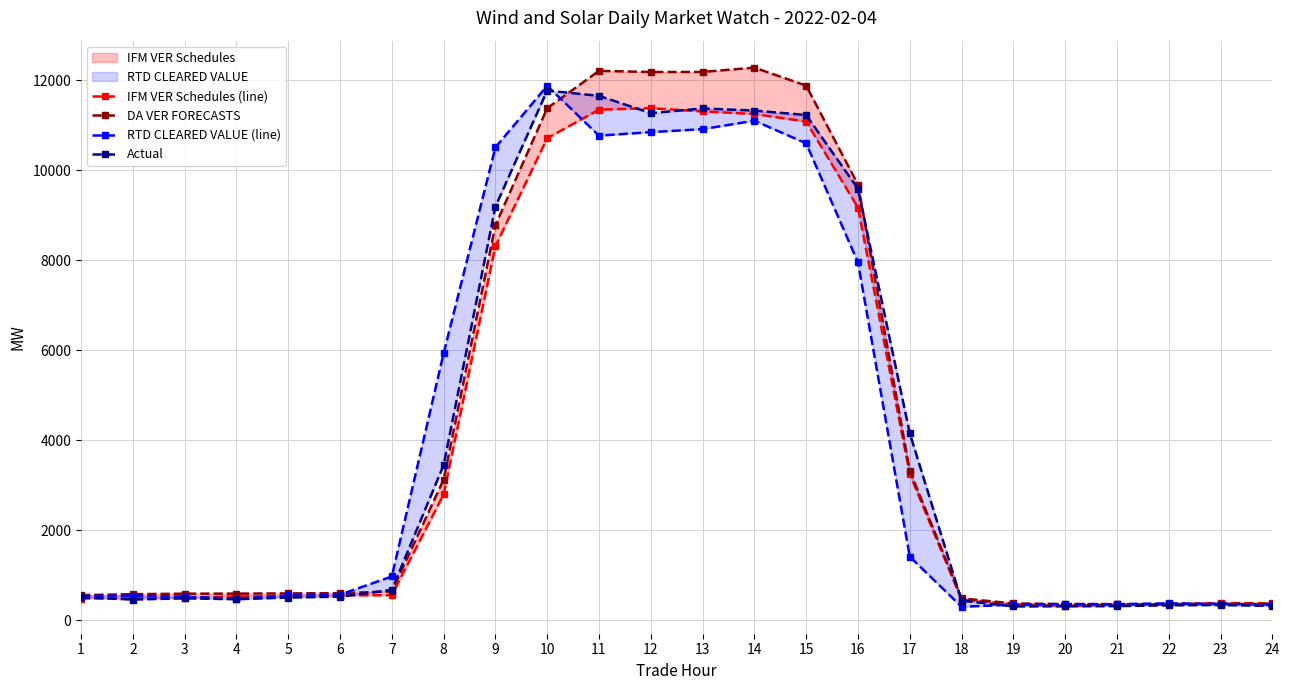

What is the sum of all Actual values?

101018.0